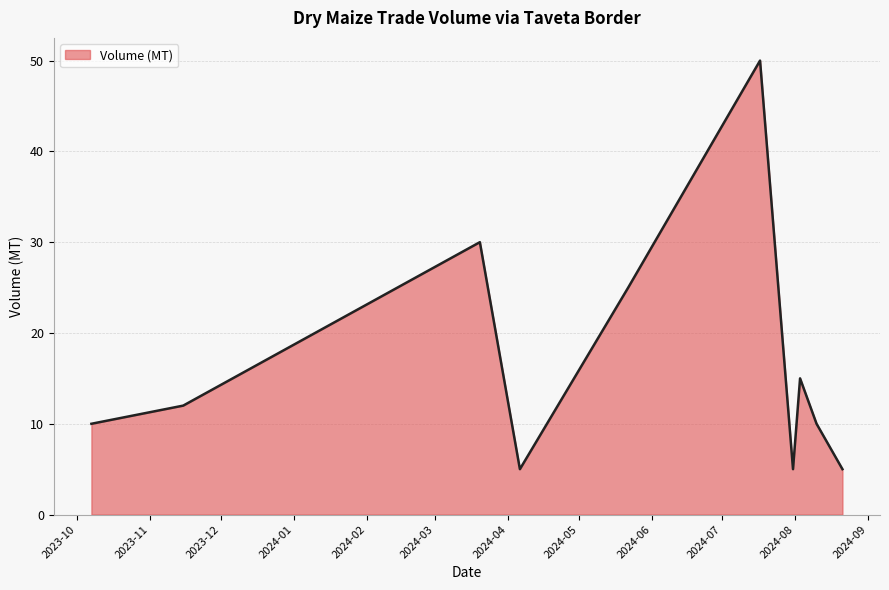

What is the maximum value shown in the chart?

50